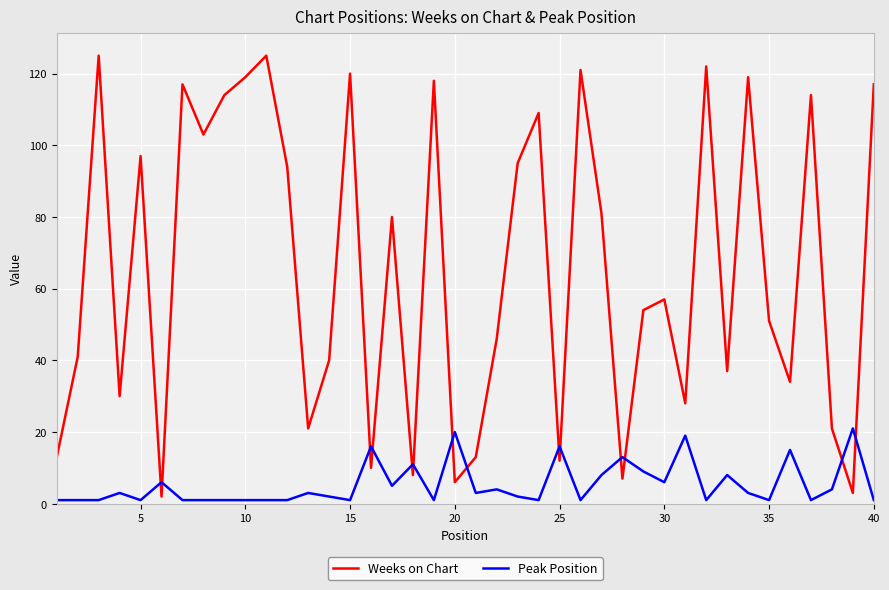

What is the sum of all Weeks on Chart values?

2624